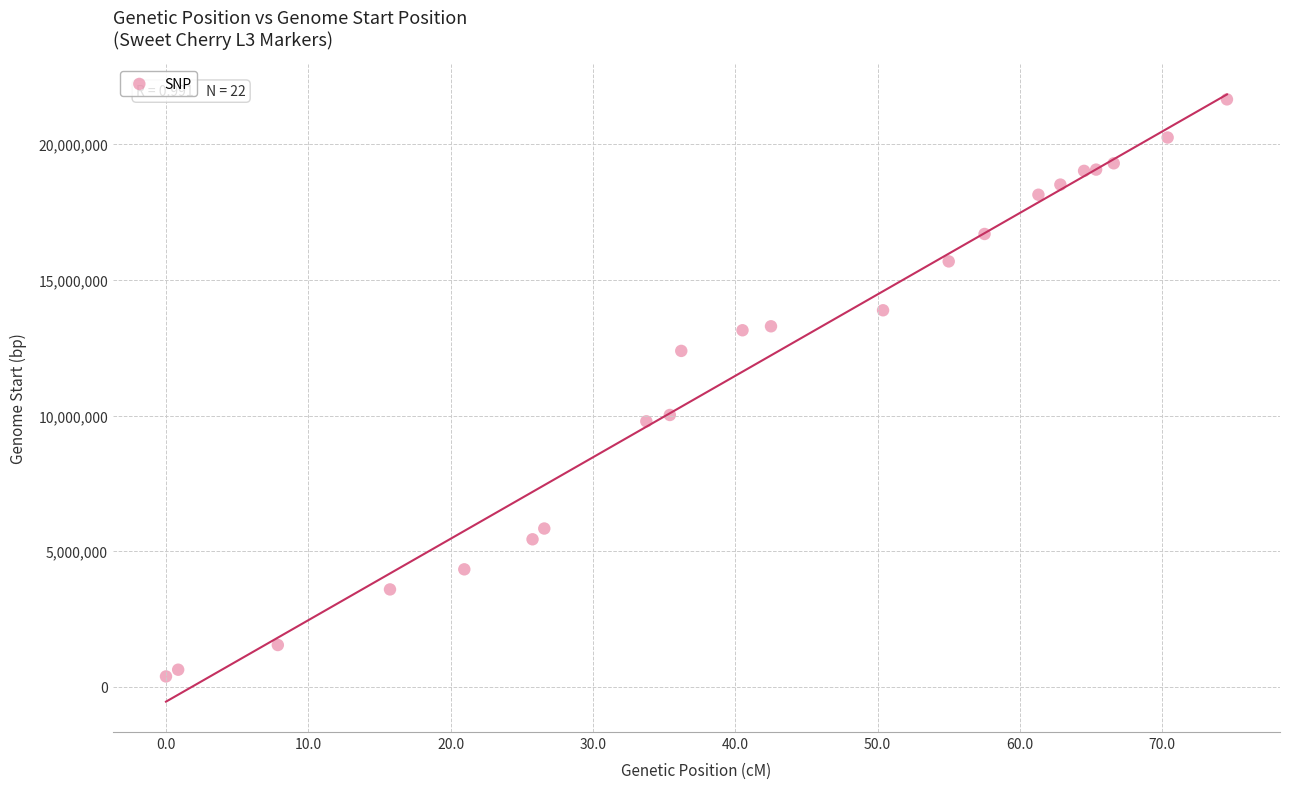

What is the range of Y values (max minus min)?

21265995